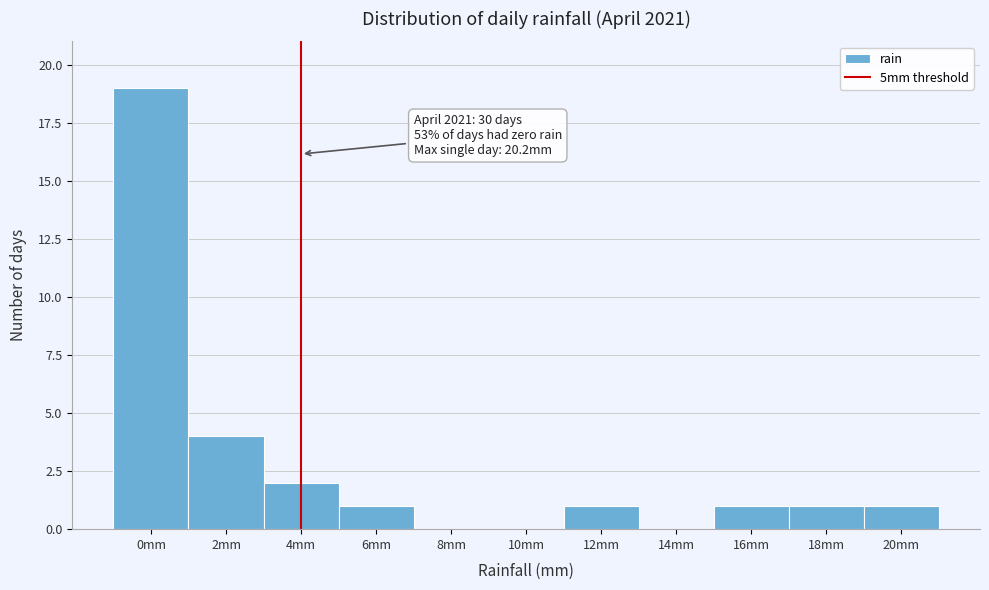

Reading right to left, extract all data points from this chart.

20mm=1	18mm=1	16mm=1	14mm=0	12mm=1	10mm=0	8mm=0	6mm=1	4mm=2	2mm=4	0mm=19